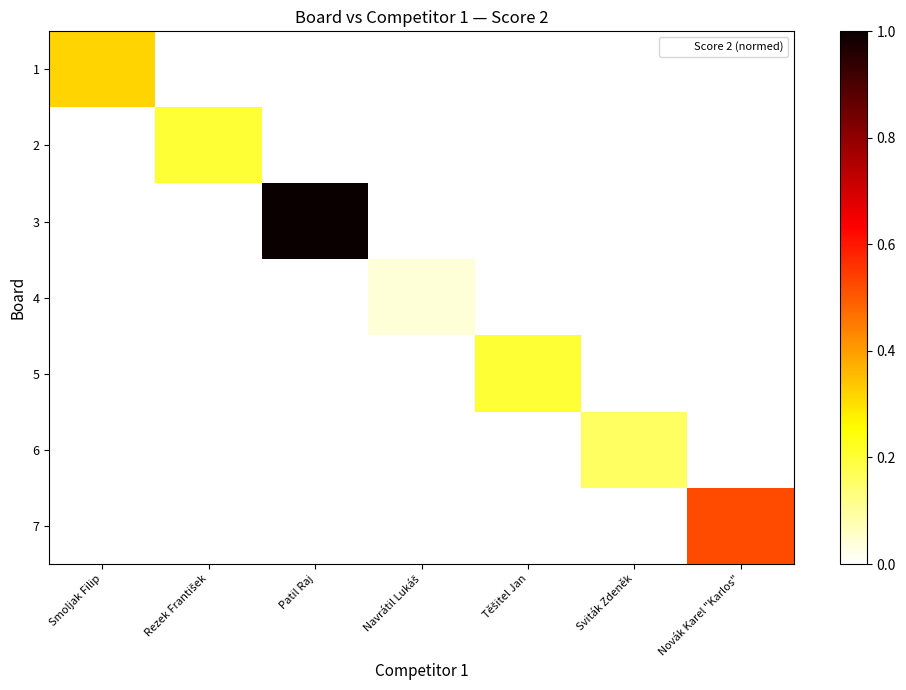

Between Patil Raj and Novák Karel "Karlos", which series saw the biggest shift?

3